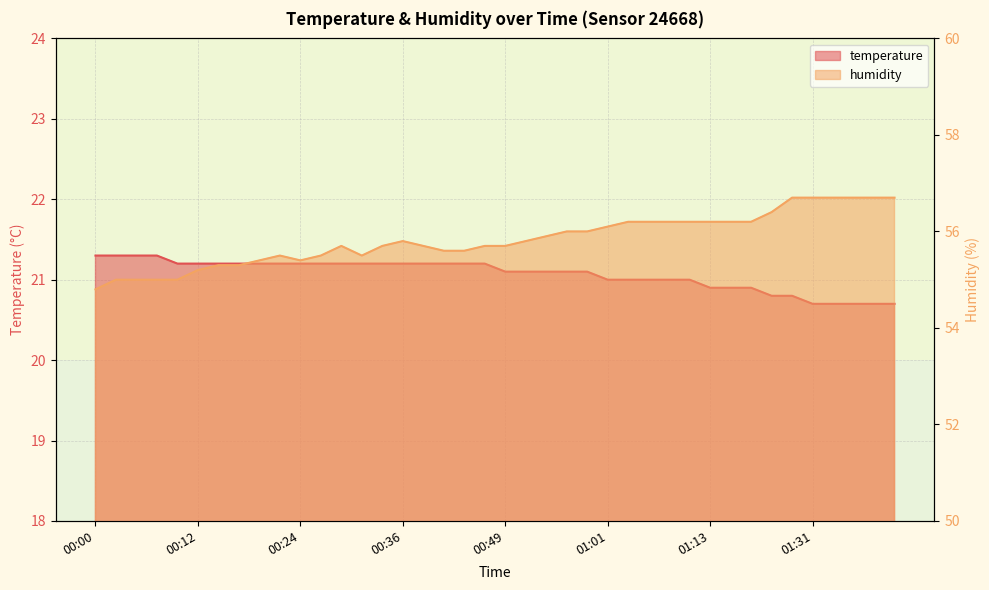

The humidity series shows 55.6 at 00:44. True or false?

True